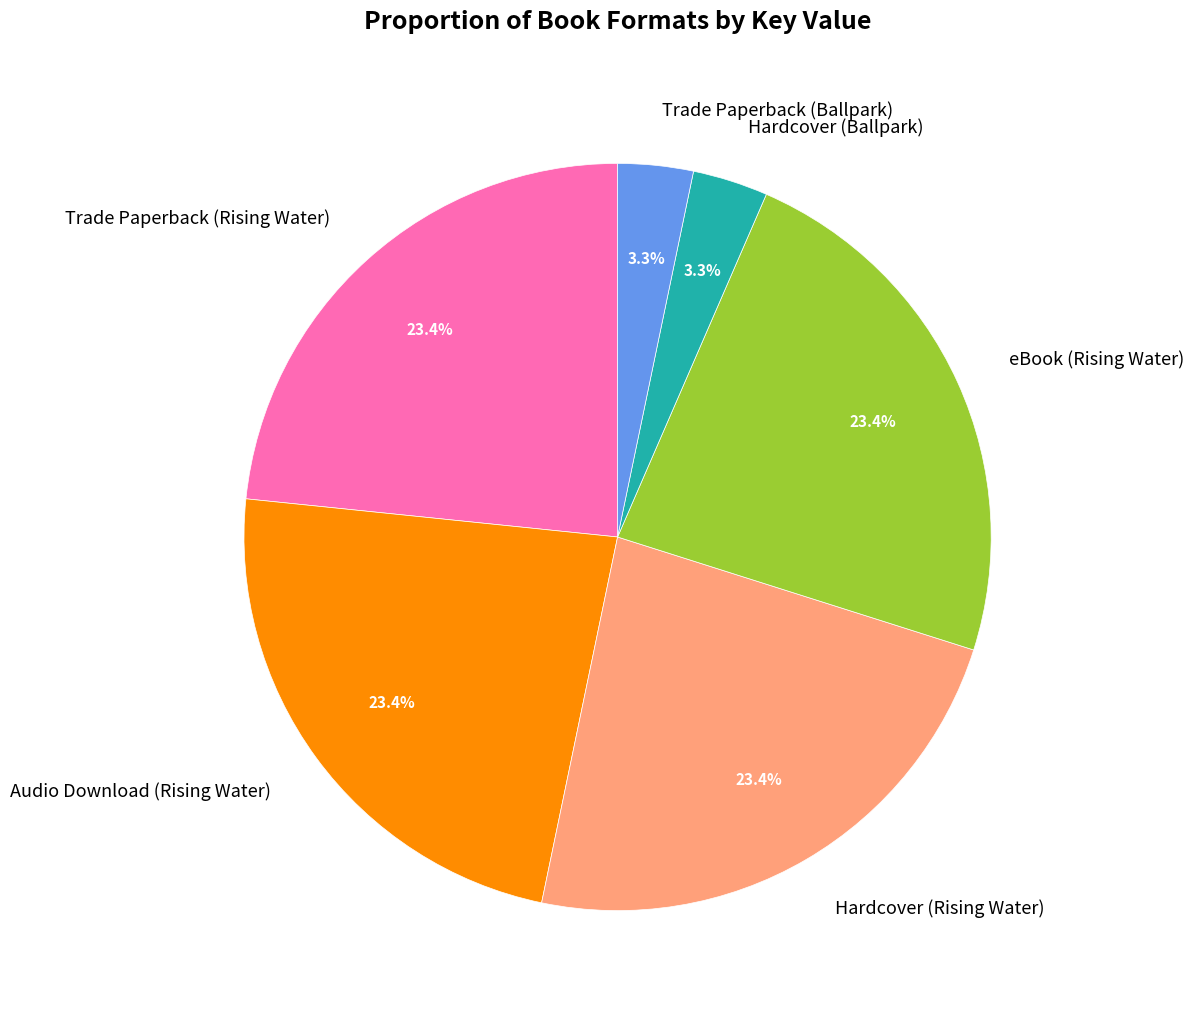

Is there a majority slice in this chart?

No